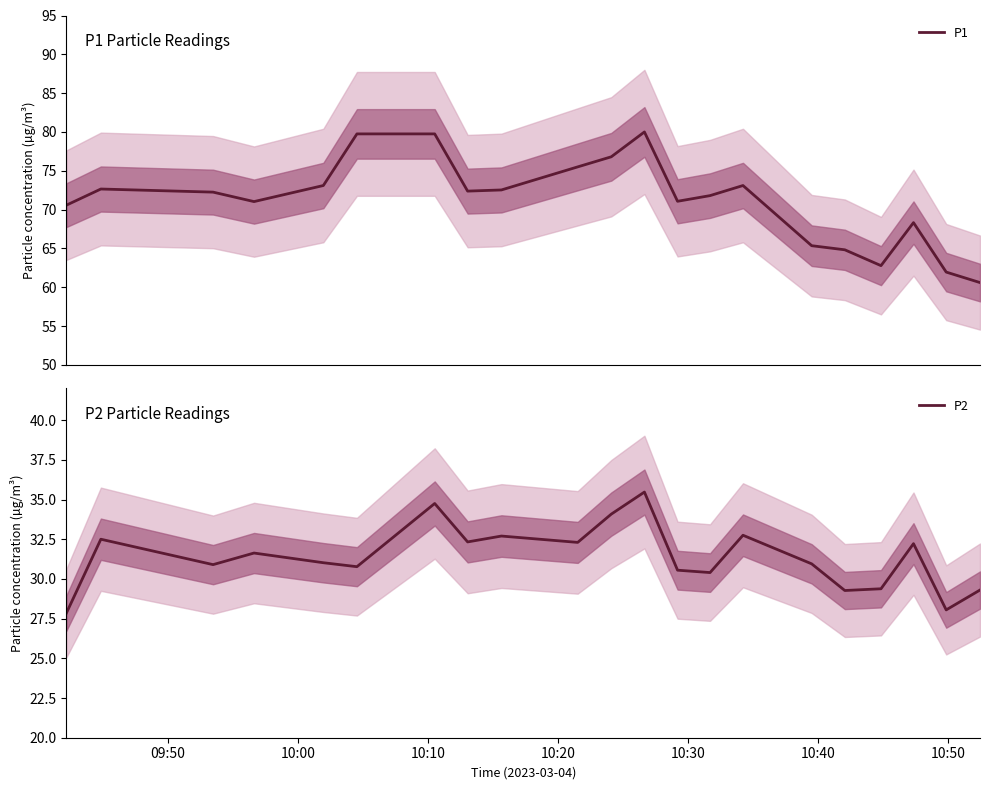

In P2, how many points are higher than both neighbors (excluding endpoints)?

7